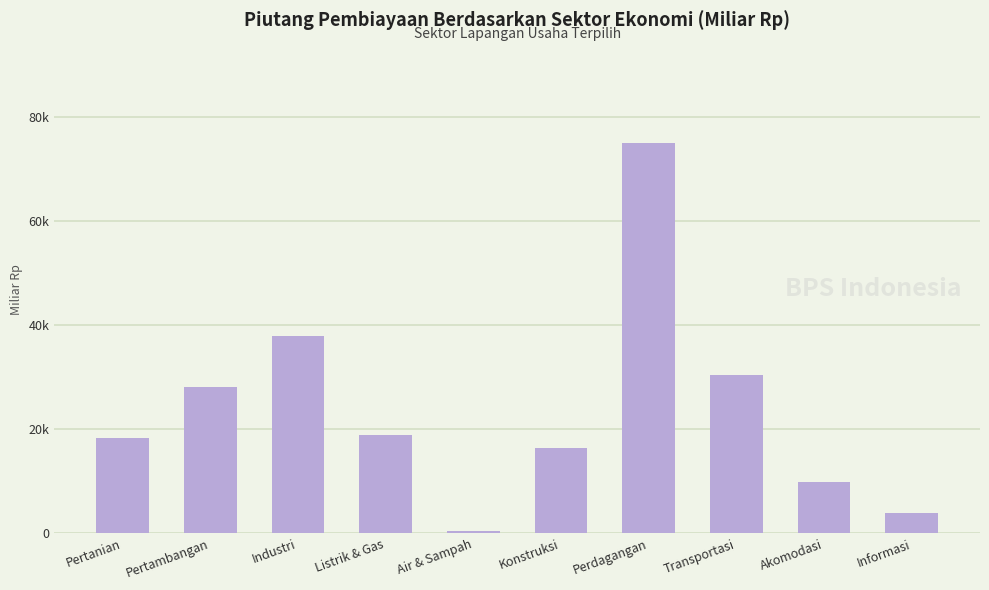

What is the value of the 4th bar from the left?

18822.8